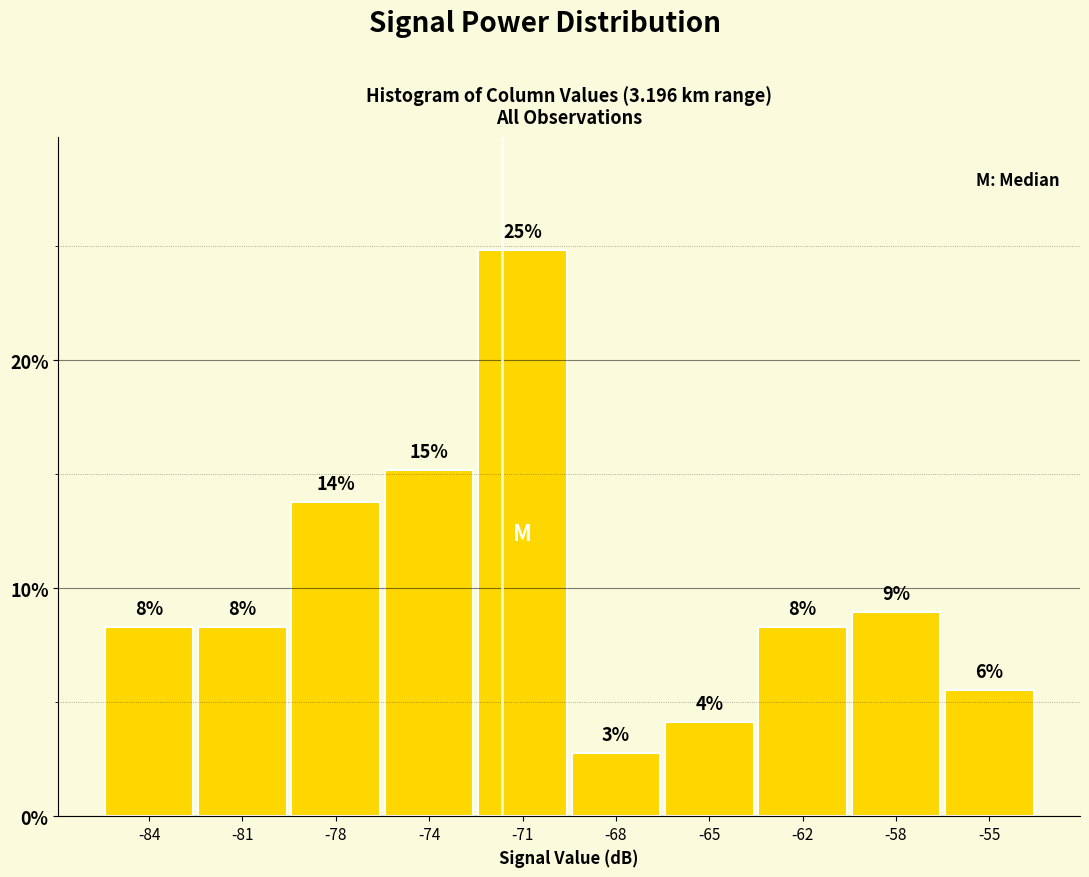

Does the chart contain any negative values?

No